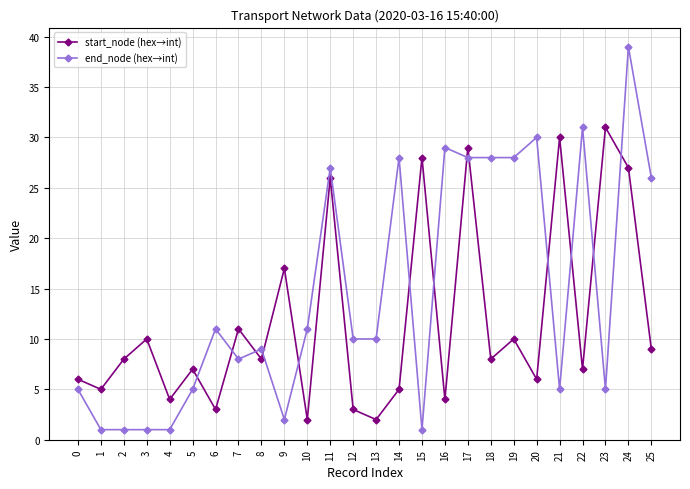

What is the sum of the start_node (hex→int) values at 8 and 18?

16